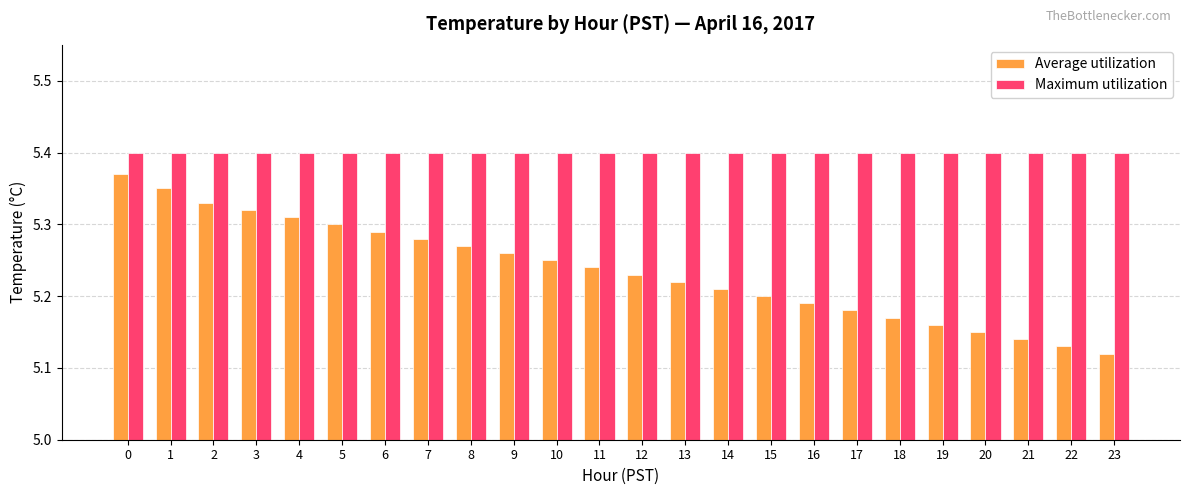

Where is Average utilization nearest to the value 5?

23